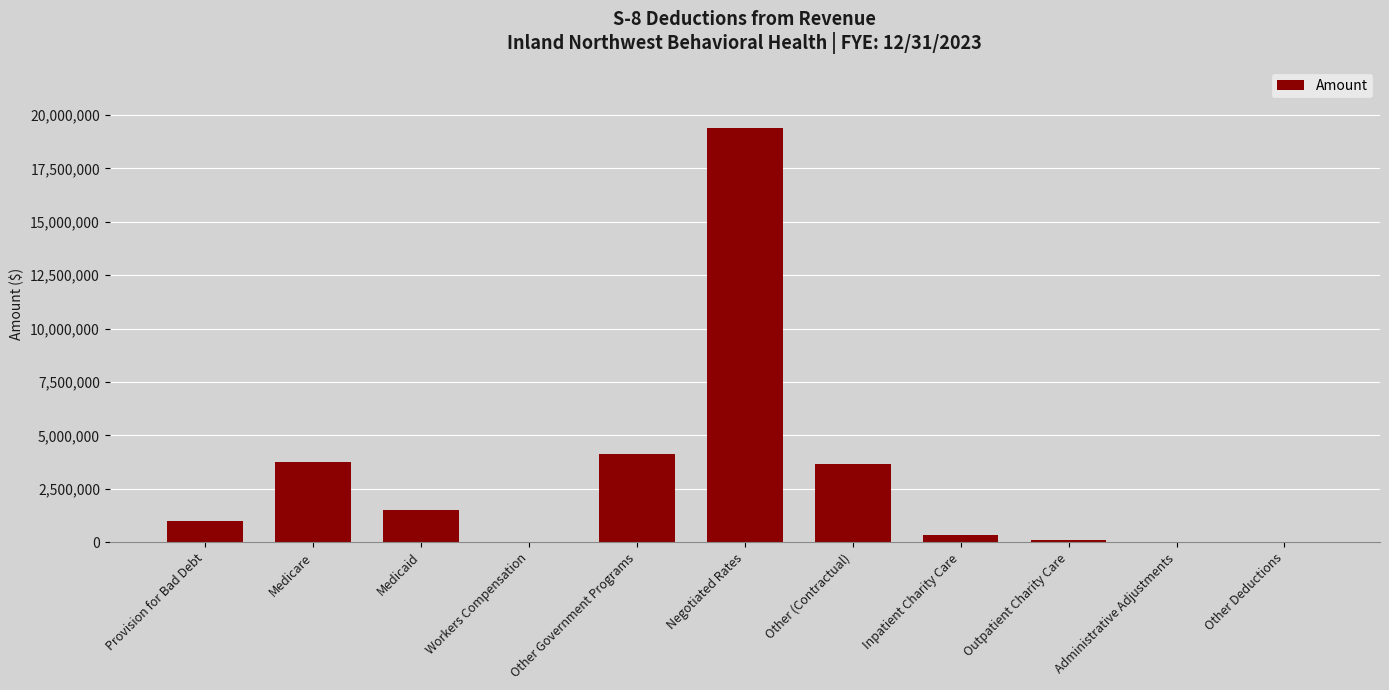

What is the greatest value displayed?

19386542